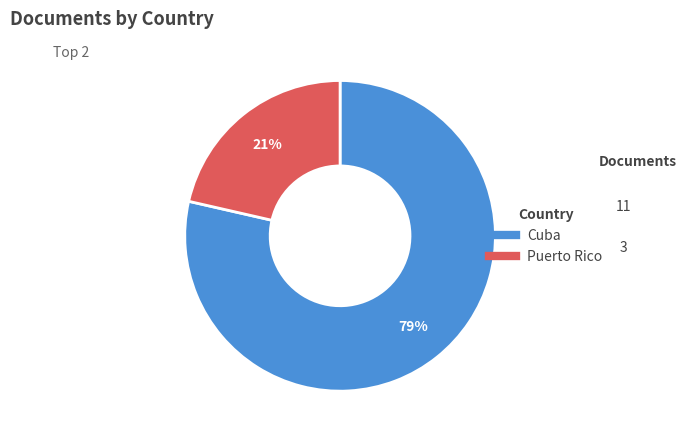

Rank the categories by value from lowest to highest.

Puerto Rico, Cuba